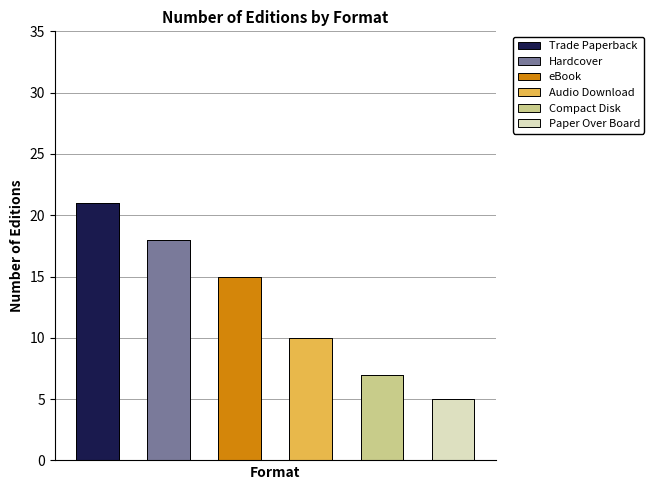

List the labels in order of value, largest first.

Trade Paperback, Hardcover, eBook, Audio Download, Compact Disk, Paper Over Board